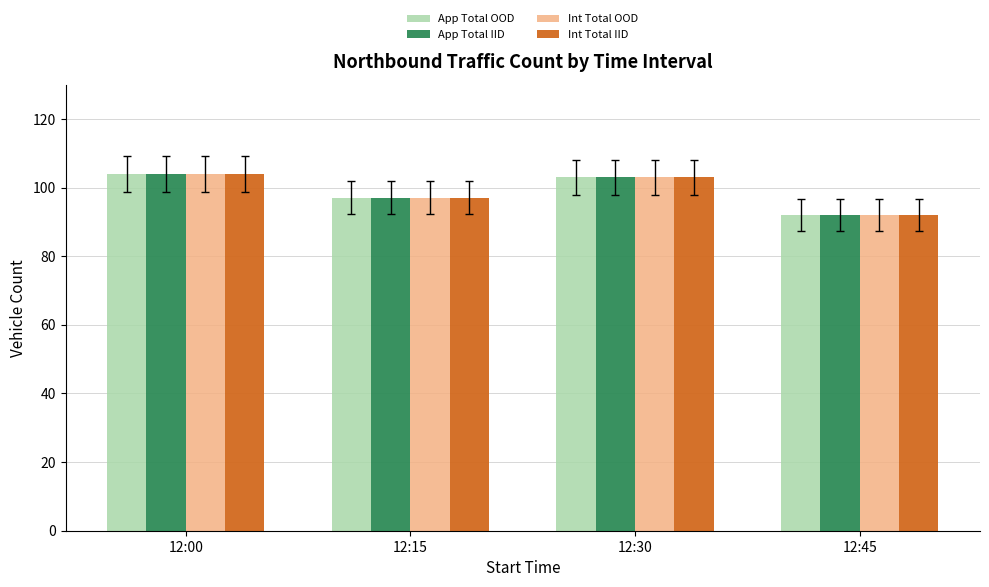

What is the difference between the Int Total IID values at 12:15 and 12:30?

6